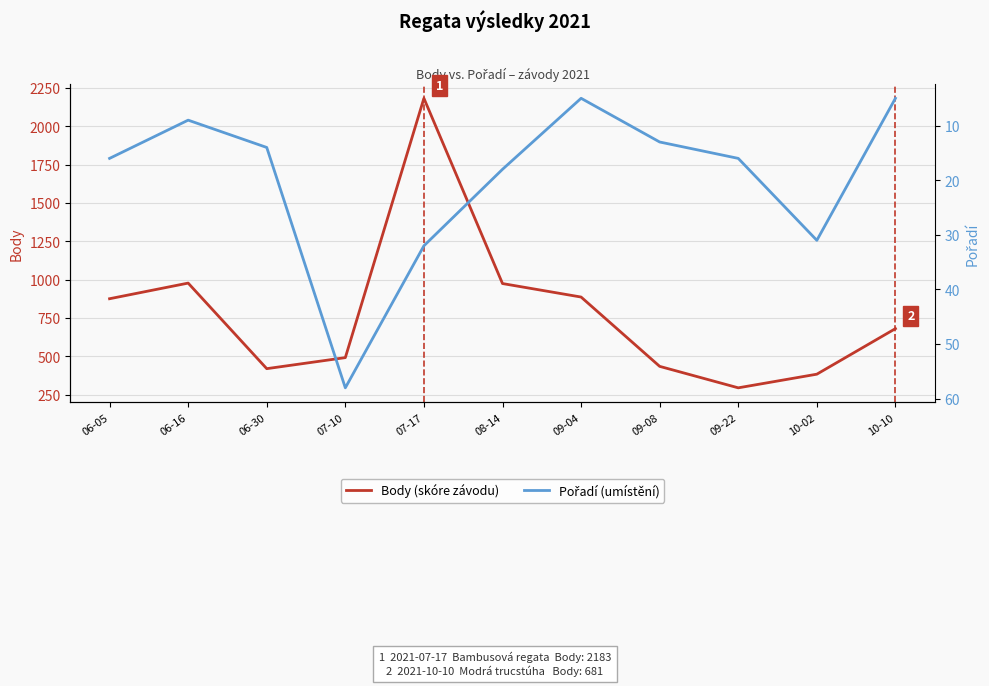

Which series changed the most between 06-16 and 10-02?

Body (skóre závodu)